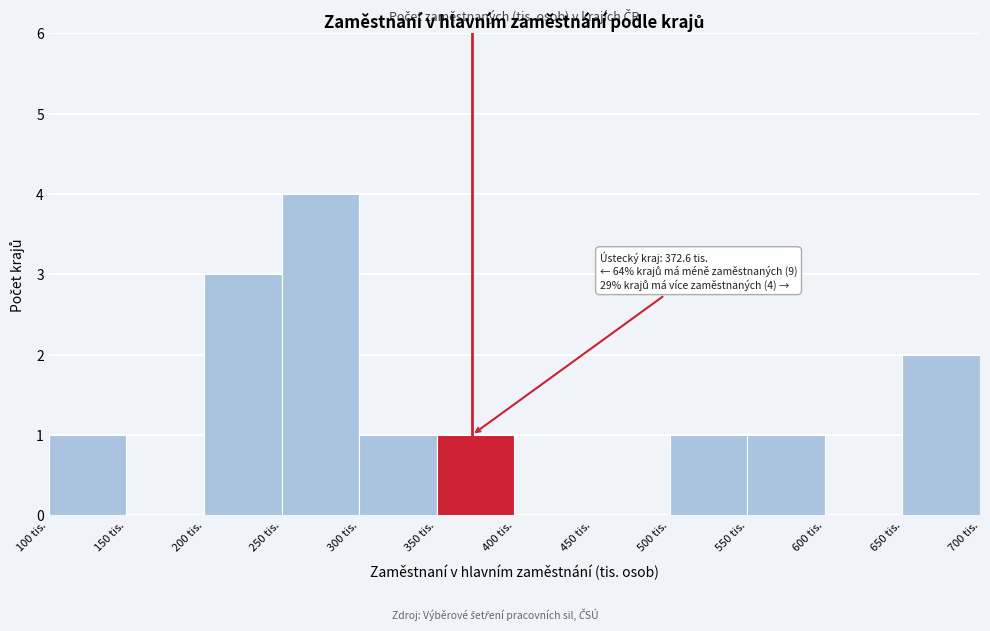

Which range on the x-axis has the tallest bar?

250 to 300